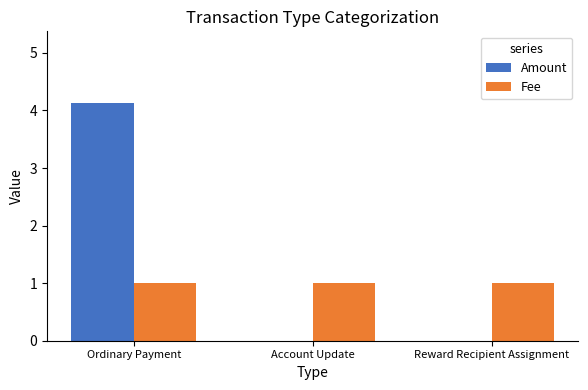

What is the greatest value displayed?

4.1